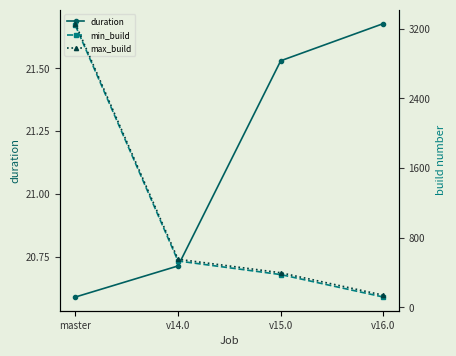

Which has a higher value, v14.0 or v15.0?

v15.0